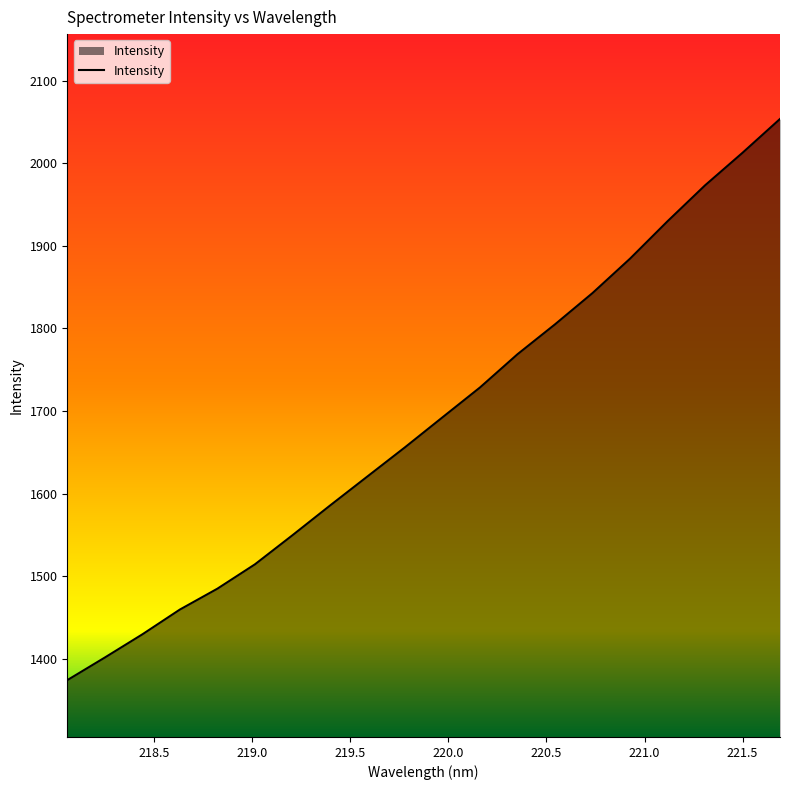

What is the difference between the maximum and minimum values?

678.9